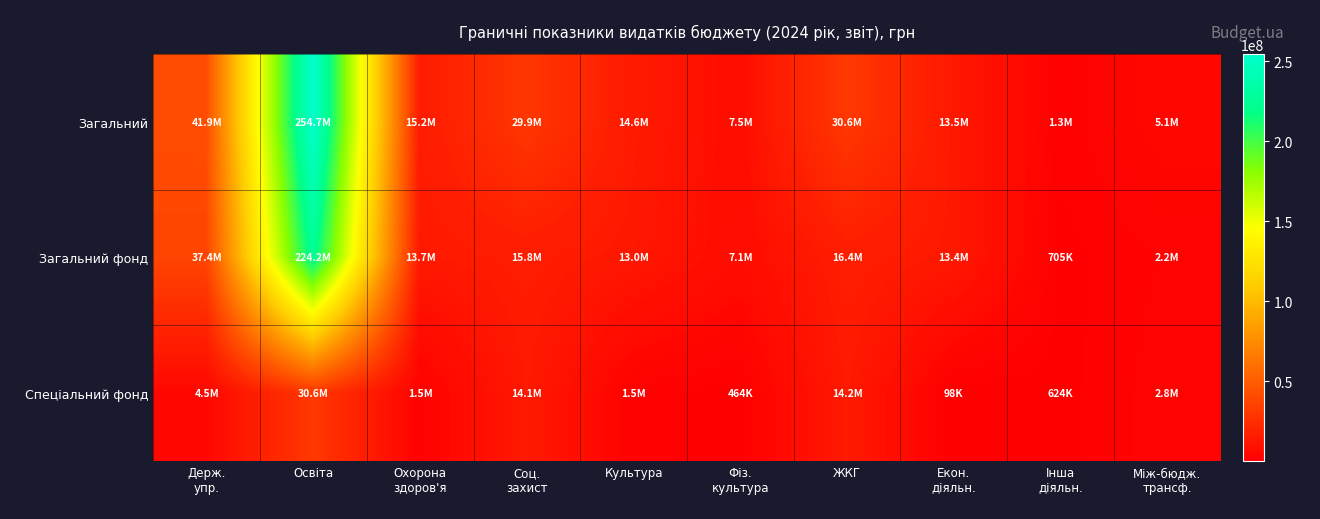

What is the difference between the highest and lowest values at Культура?

13029974.8